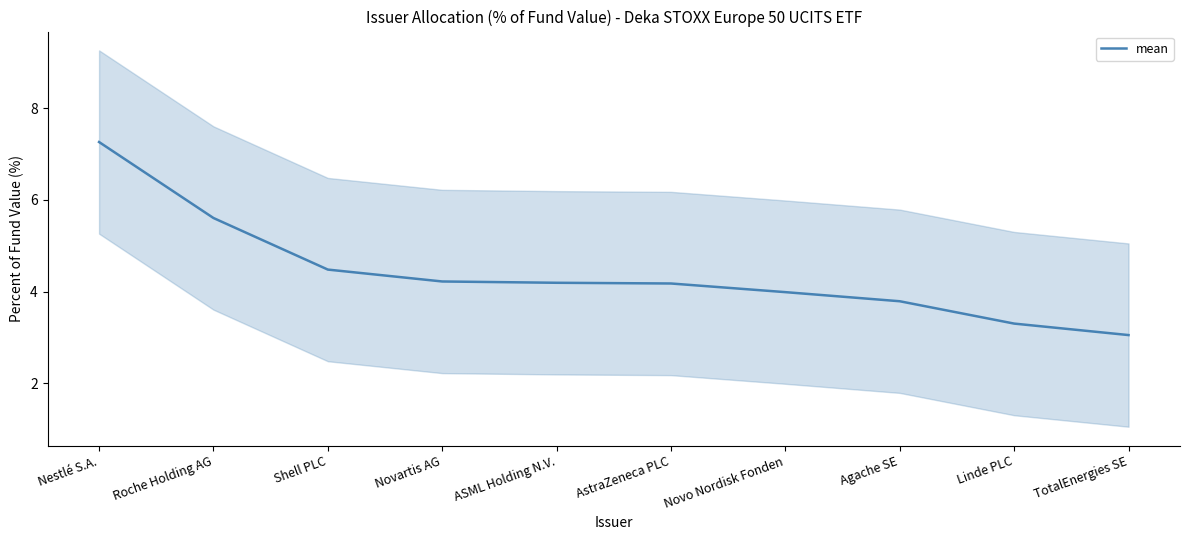

What is the maximum value shown in the chart?

7.3